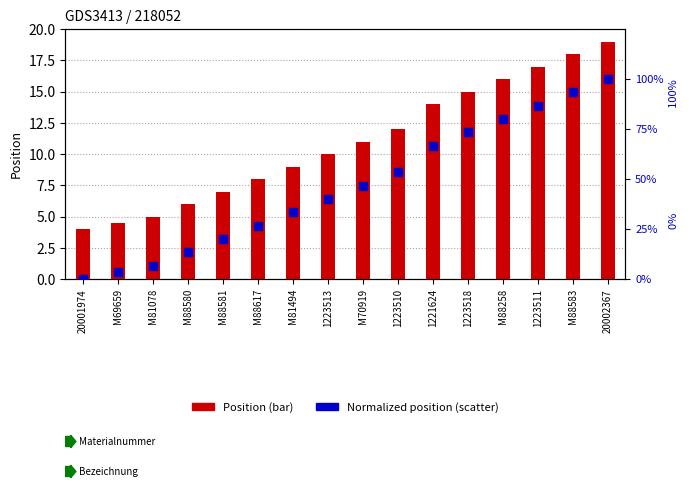

Is the value of Position at M88581 greater than the value of Normalized Position (0-100) at M69659?

Yes